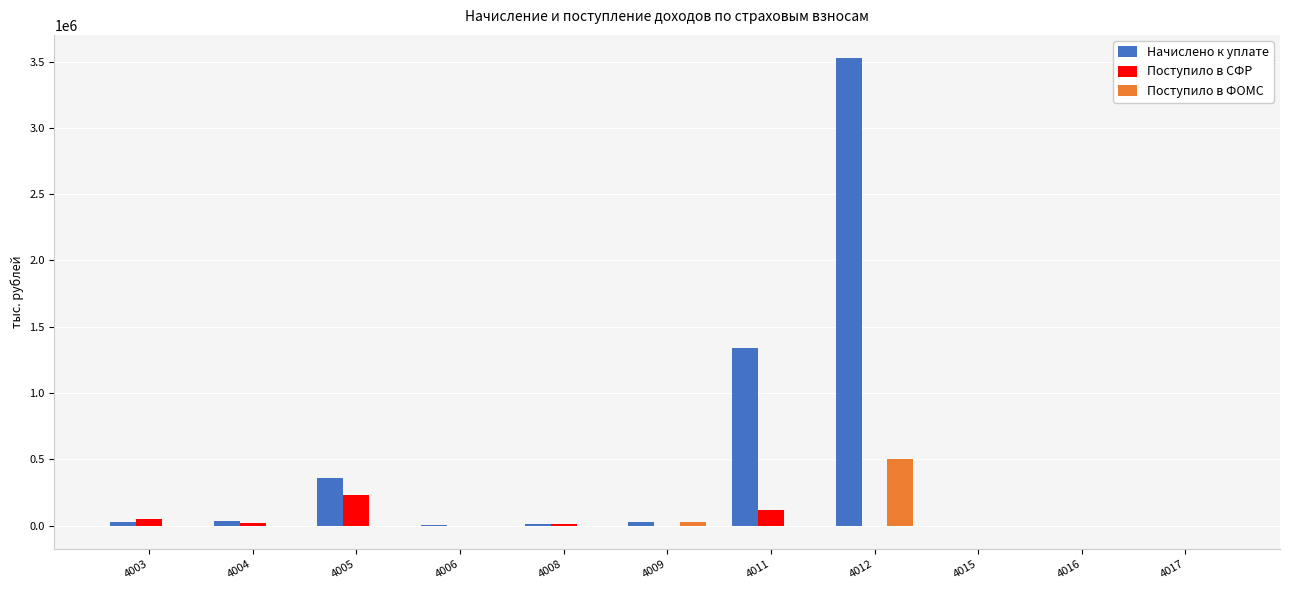

At which category is the sum across all series the highest?

4012